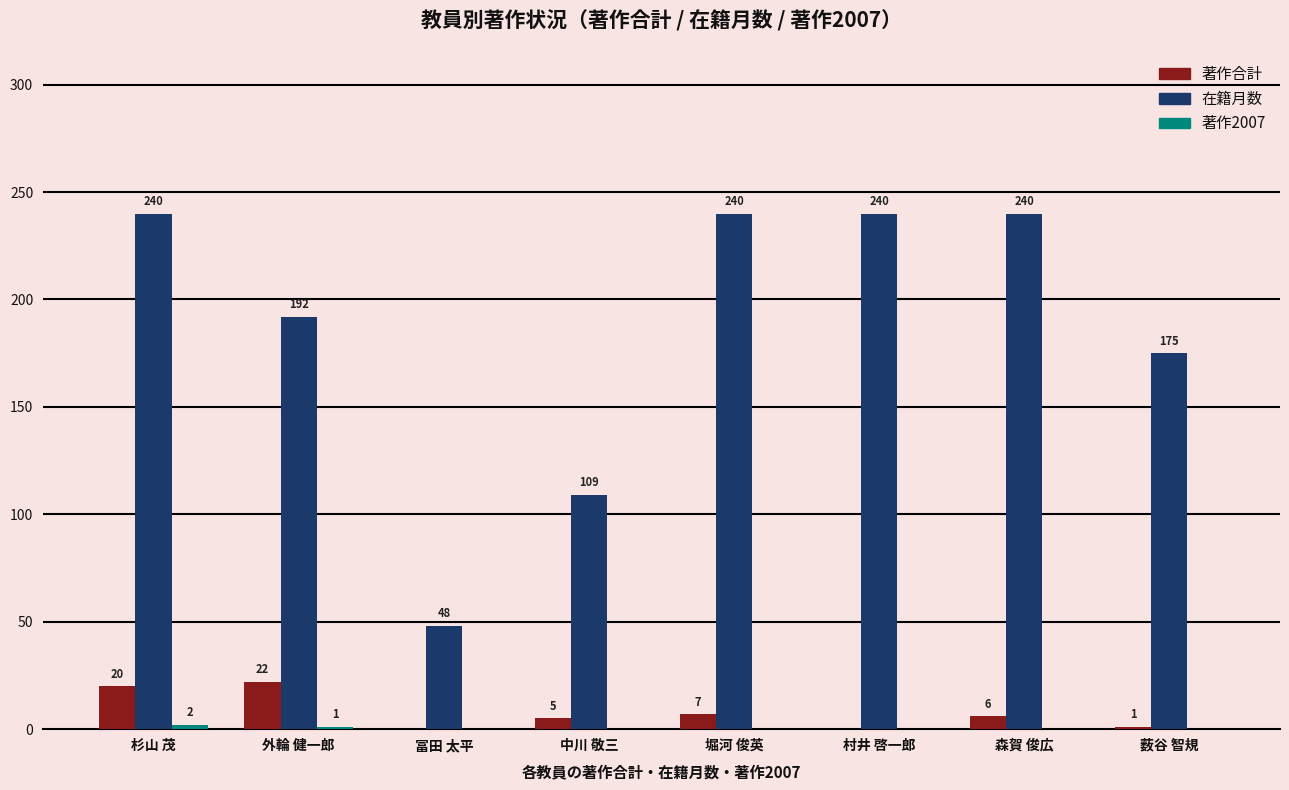

Is it true that 在籍月数 equals 66 at 中川 敬三?

False